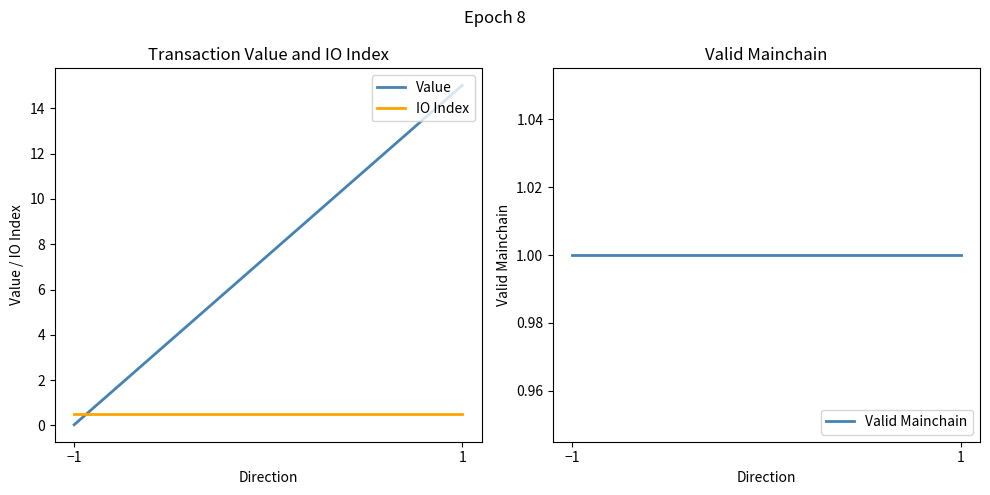

How many data points does each series have?

2